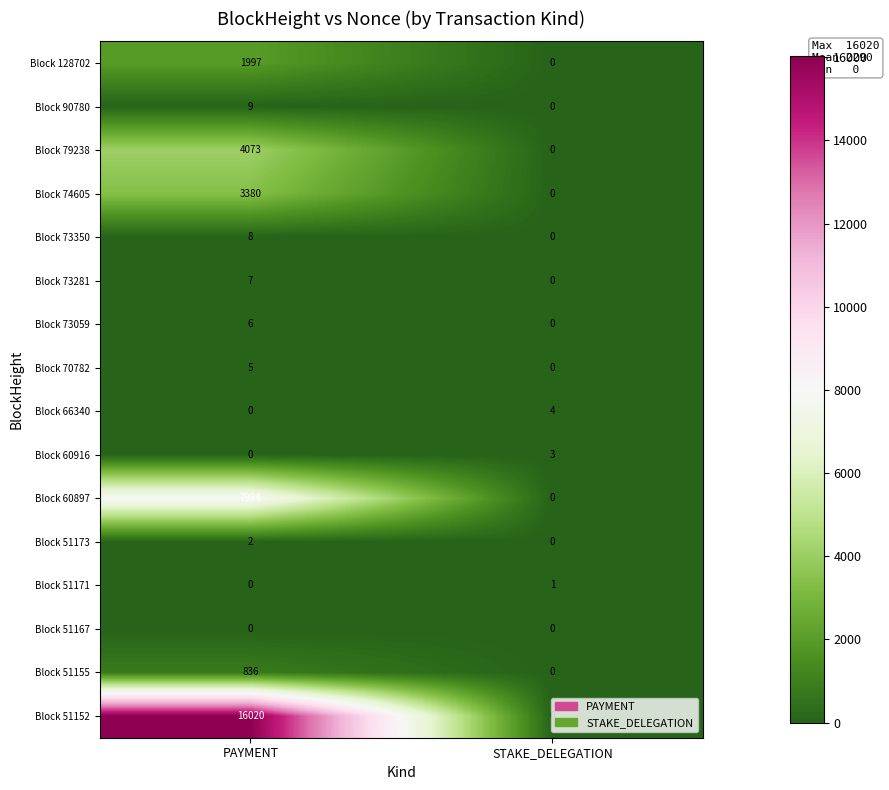

Which category has the lowest value in the Block 73281 series?

STAKE_DELEGATION